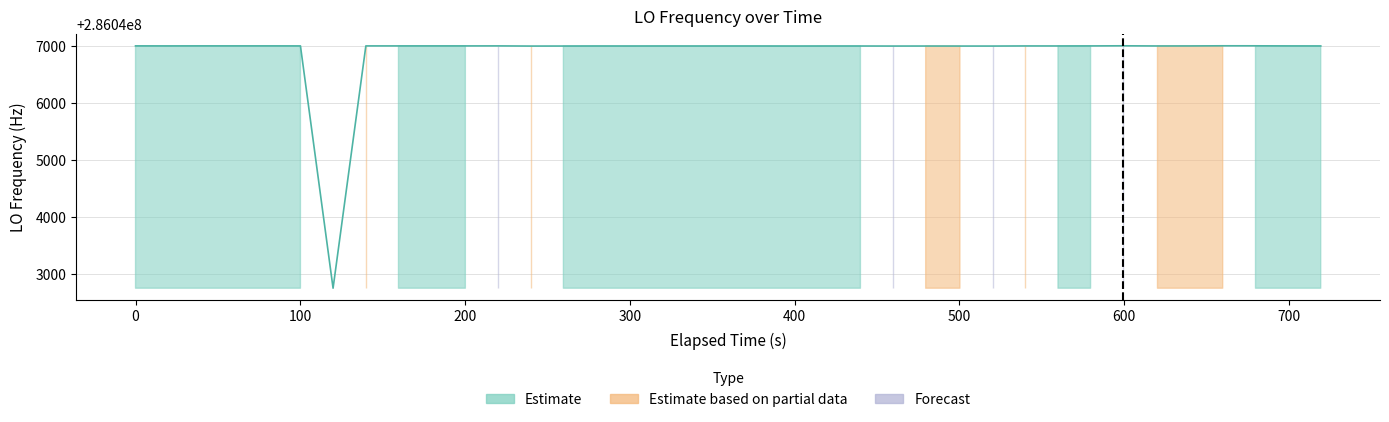

How many values are below 286046999?

10